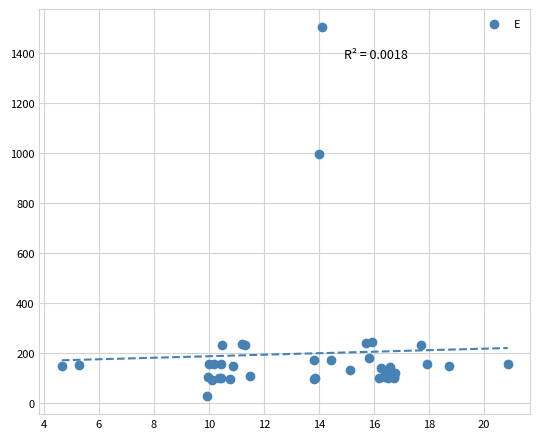

What Y value in the scatter plot is closest to 765?

997